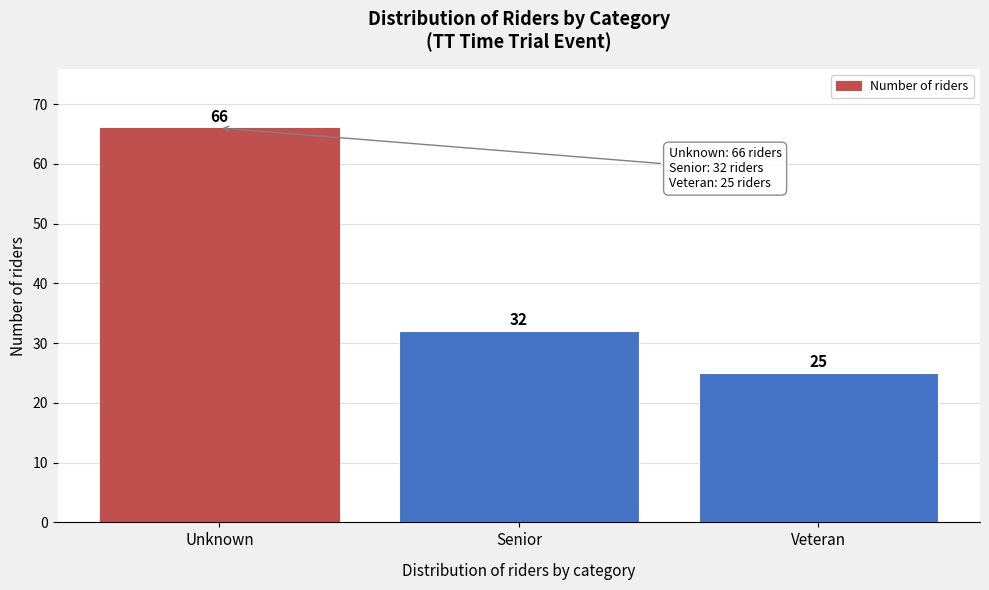

Reading left to right, what are all the values shown in this chart?

Unknown=66	Senior=32	Veteran=25